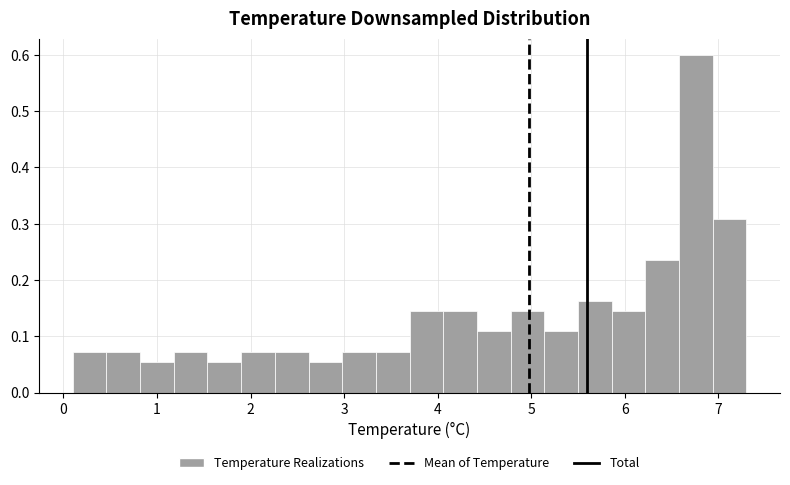

Around what value on the x-axis is the tallest bar? Give the approximate position of its centre, as read against the axis.

6.8